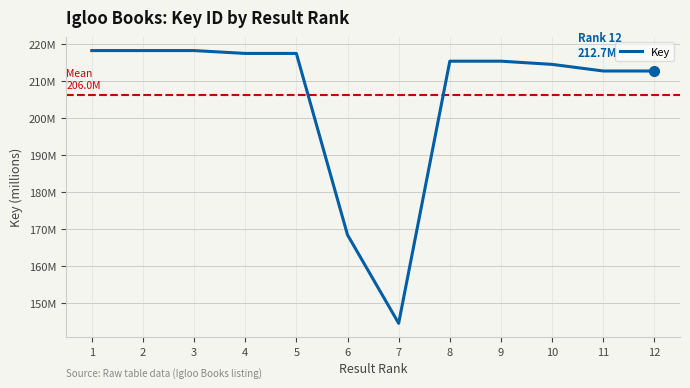

Where is the data nearest to the value 181?

6